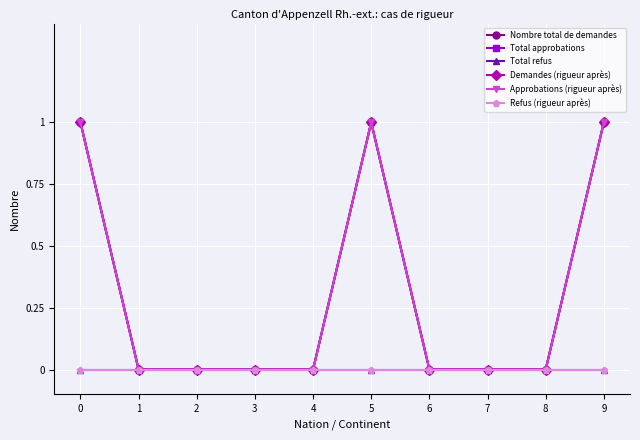

How many lines are shown in the chart?

6